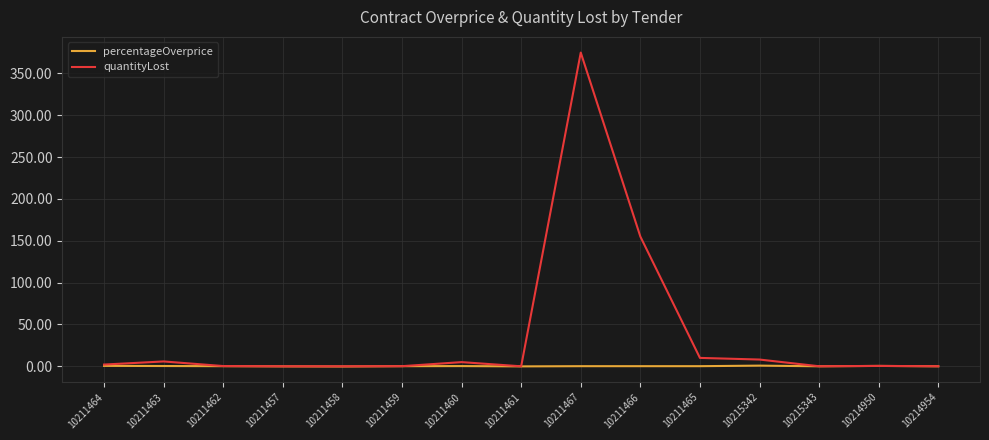

Is it true that percentageOverprice equals 0.1 at 10211462?

True